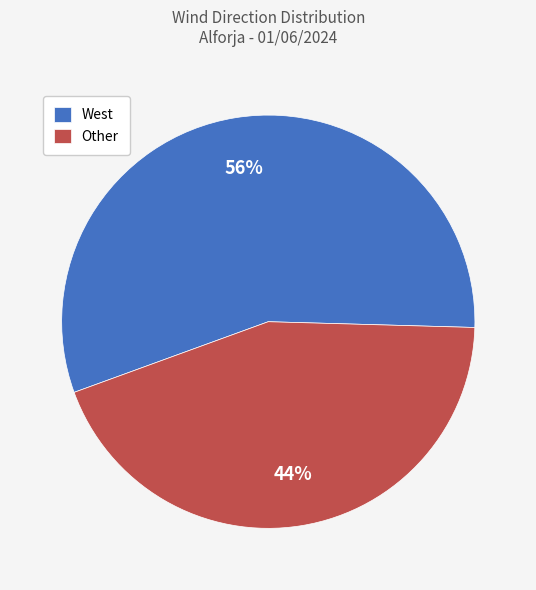

What is the ratio of the value at West to the value at Other?

1.3